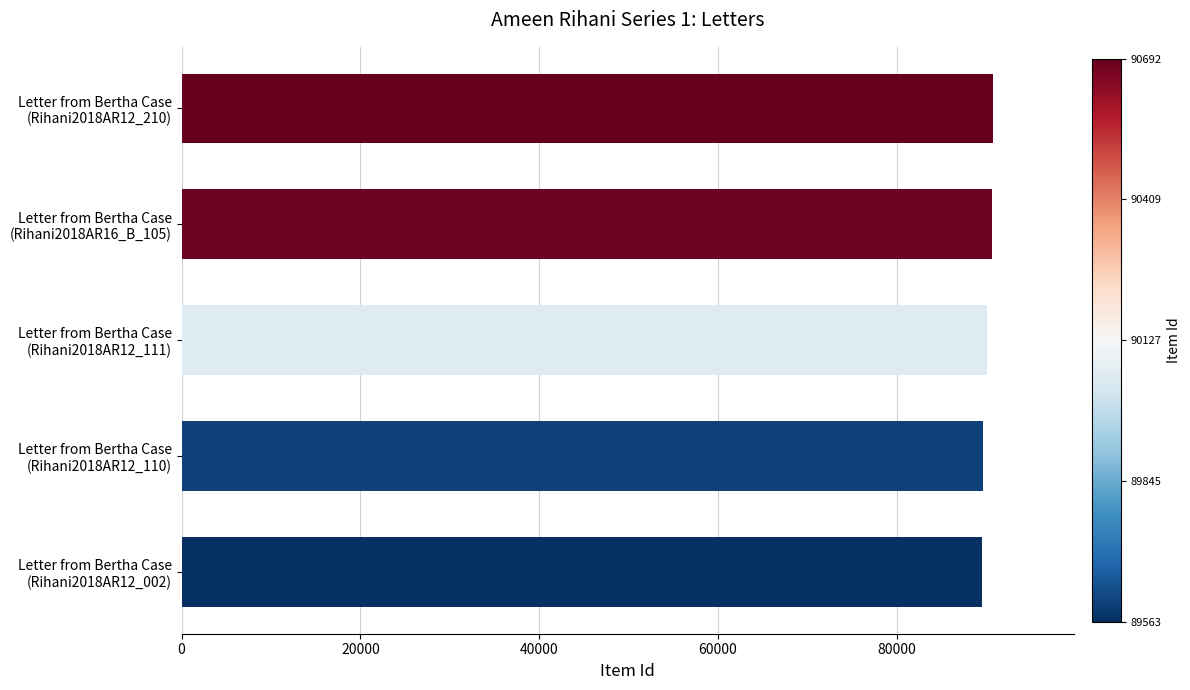

How many distinct data groups are displayed?

1